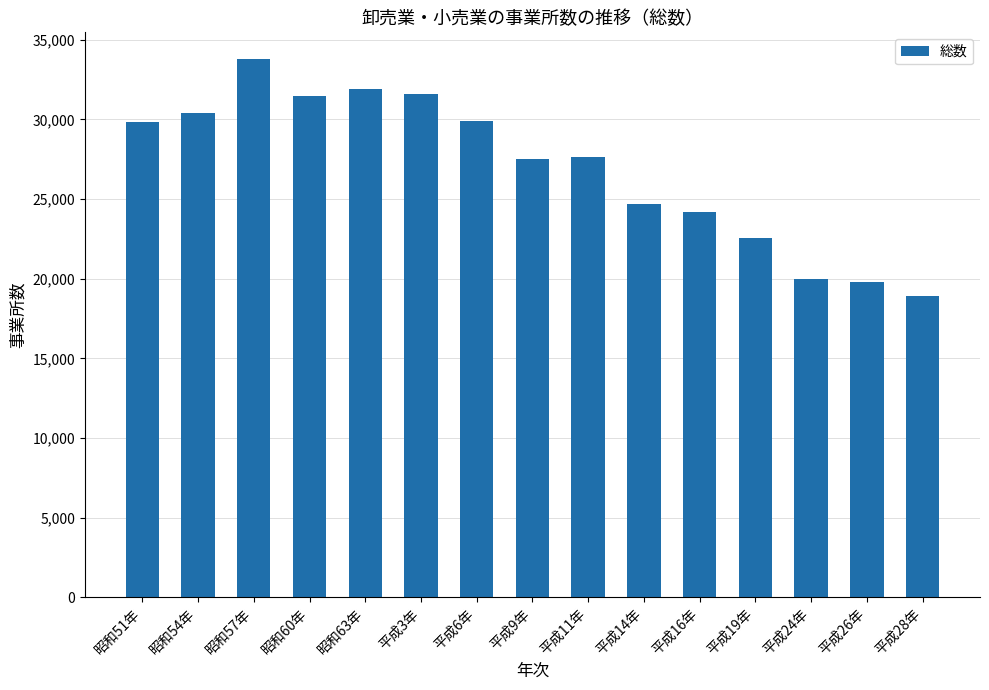

What is the label of the 9th bar from the left?

平成11年